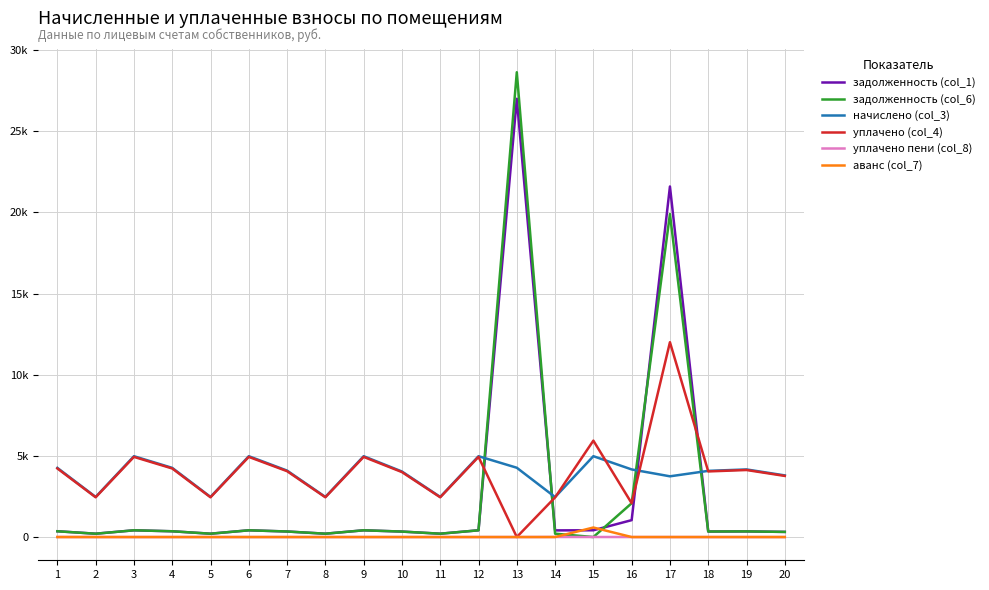

Reading left to right, extract all data points from this chart.

задолженность (col_1): 1=356.2	2=205.8	3=414.9	4=355.0	5=205.8	6=414.9	7=341.0	8=205.8	9=414.9	10=336.3	11=205.8	12=414.9	13=26994.7	14=410.3	15=416.4	16=1041.0	17=21592.4	18=339.7	19=347.0	20=316.4
задолженность (col_6): 1=355.0	2=204.8	3=414.9	4=355.0	5=205.8	6=414.9	7=341.0	8=205.8	9=414.9	10=336.3	11=205.8	12=414.9	13=28629.1	14=205.8	15=0.0	16=2081.9	17=19894.4	18=339.7	19=347.0	20=316.4
начислено (col_3): 1=4259.8	2=2469.5	3=4979.0	4=4259.8	5=2469.5	6=4979.0	7=4091.9	8=2469.5	9=4979.0	10=4036.0	11=2469.5	12=4979.0	13=4267.7	14=2461.6	15=4979.0	16=4163.9	17=3740.3	18=4075.9	19=4163.9	20=3796.2
уплачено (col_4): 1=4223.7	2=2449.5	3=4936.7	4=4223.5	5=2448.5	6=4936.7	7=4057.1	8=2448.5	9=4936.7	10=4001.6	11=2448.5	12=4936.7	13=0.0	14=2441.7	15=5938.1	16=2081.9	17=12000.0	18=4041.2	19=4128.4	20=3763.9
уплачено пени (col_8): 1=2.6	2=0.0	3=0.0	4=0.0	5=0.0	6=0.0	7=0.0	8=0.0	9=0.0	10=0.0	11=0.0	12=0.0	13=0.0	14=3.9	15=2.4	16=0.0	17=0.0	18=0.0	19=0.0	20=0.0
аванс (col_7): 1=0.0	2=0.0	3=0.0	4=0.0	5=0.0	6=0.0	7=0.0	8=0.0	9=0.0	10=0.0	11=0.0	12=0.0	13=0.0	14=0.0	15=586.5	16=0.0	17=0.0	18=0.0	19=0.0	20=0.0